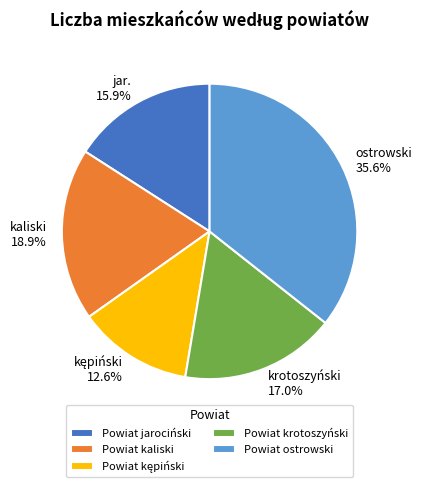

What is the largest slice in the pie chart?

Powiat ostrowski